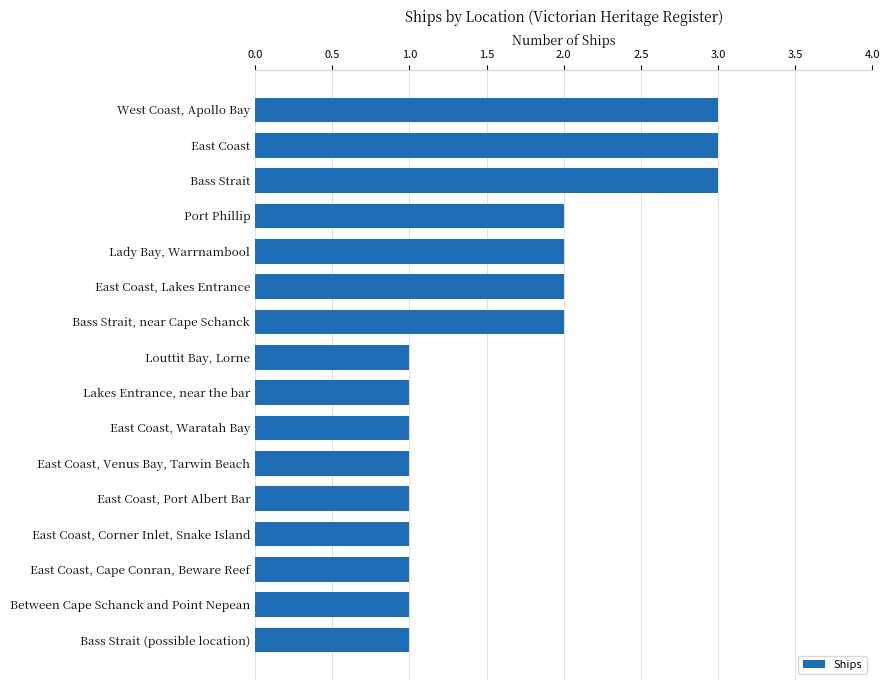

What is the ratio of the value at East Coast, Venus Bay, Tarwin Beach to the value at East Coast, Lakes Entrance?

0.5